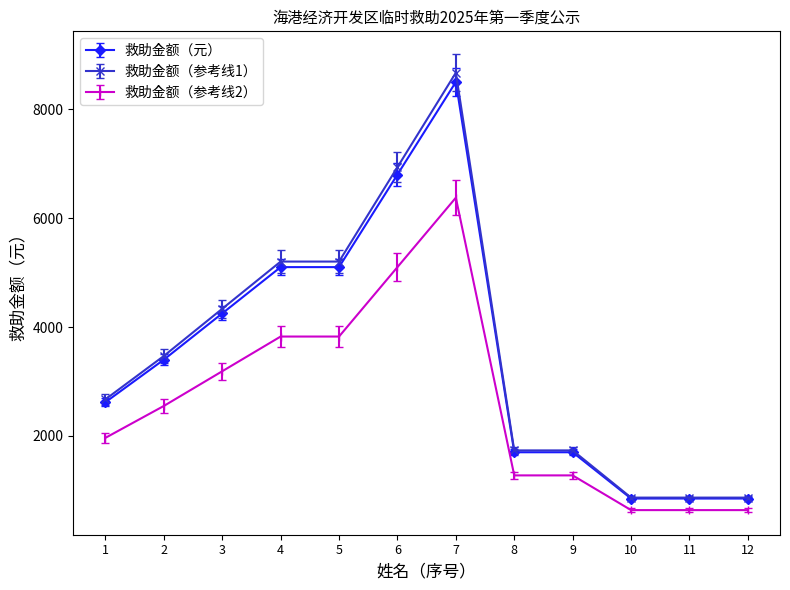

True or false: 救助金额（参考线1） and 救助金额（参考线2） intersect in this chart.

False